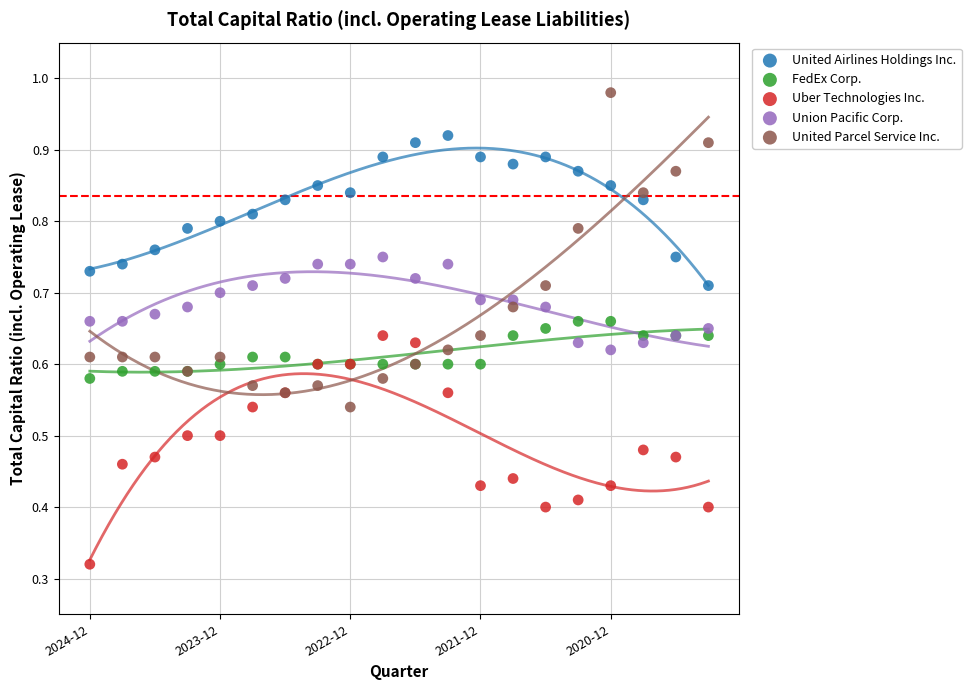

What are all the series names shown in the legend?

United Airlines Holdings Inc., FedEx Corp., Uber Technologies Inc., Union Pacific Corp., United Parcel Service Inc.